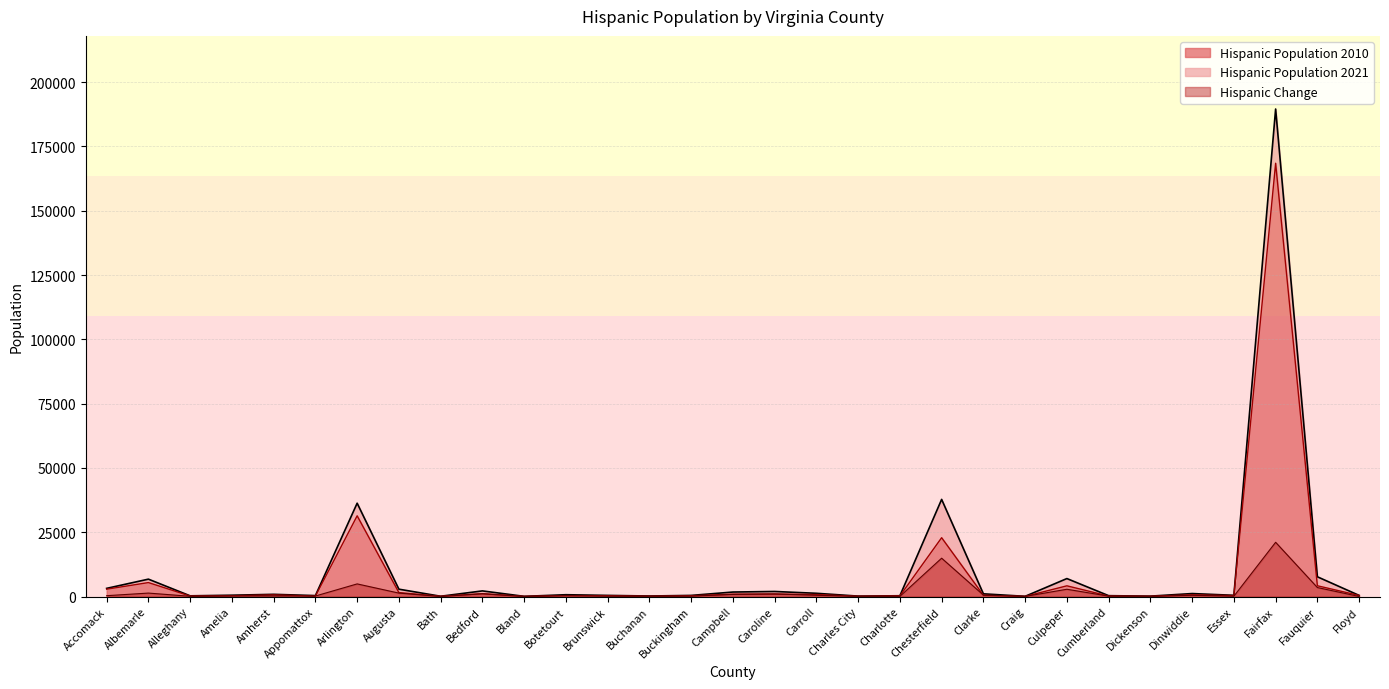

What is the value of the Hispanic Population 2021 point at the 18th from the left?

1250